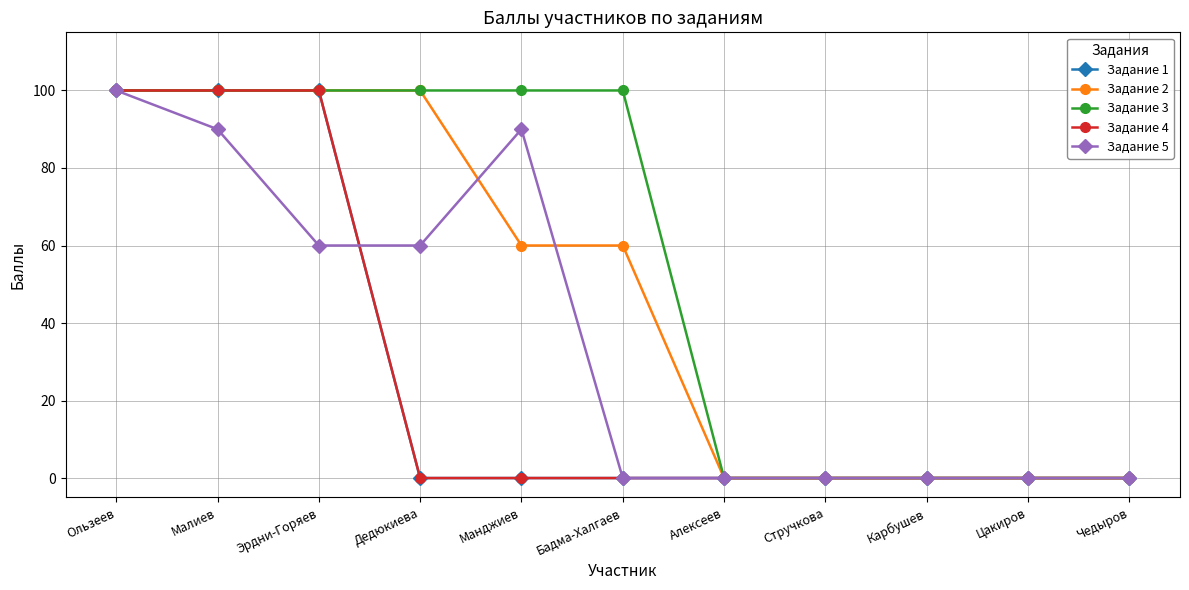

Reading left to right, extract all data points from this chart.

Задание 1: 100	100	100	0	0	0	0	0	0	0	0
Задание 2: 100	100	100	100	60	60	0	0	0	0	0
Задание 3: 100	100	100	100	100	100	0	0	0	0	0
Задание 4: 100	100	100	0	0	0	0	0	0	0	0
Задание 5: 100	90	60	60	90	0	0	0	0	0	0